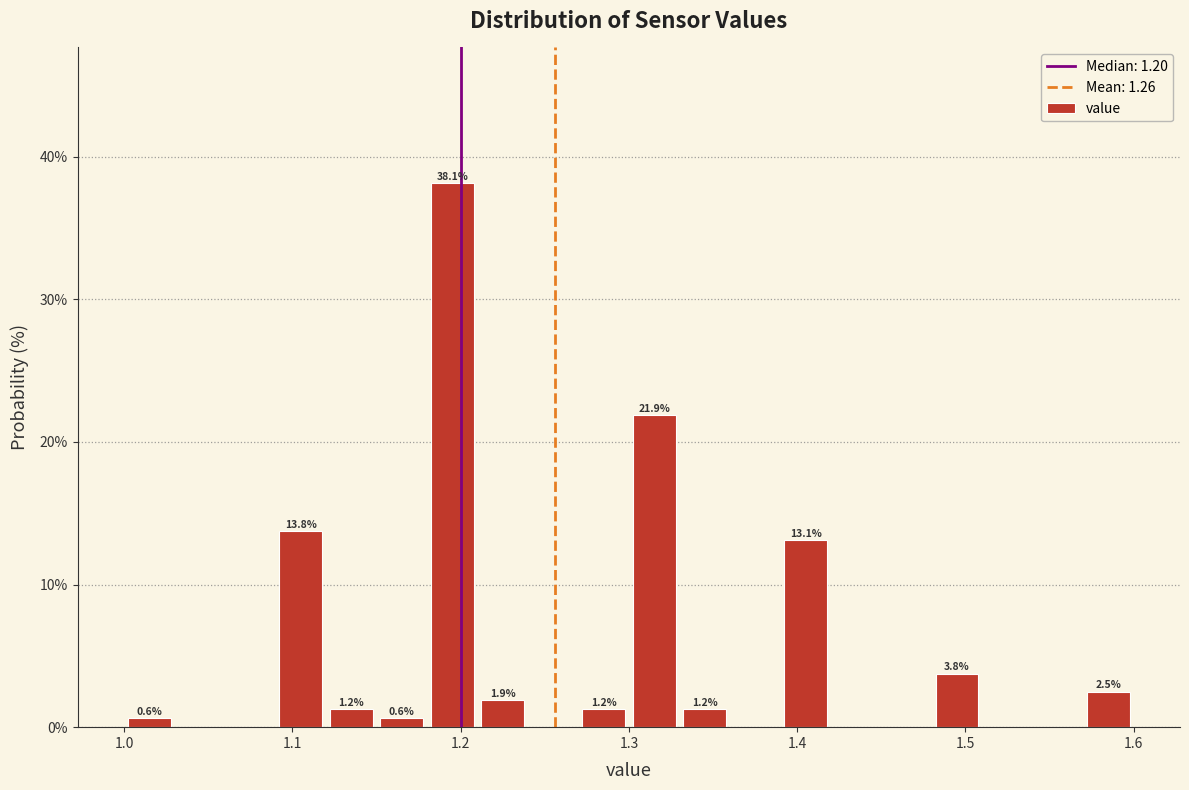

Around what value on the x-axis is the tallest bar? Give the approximate position of its centre, as read against the axis.

1.20